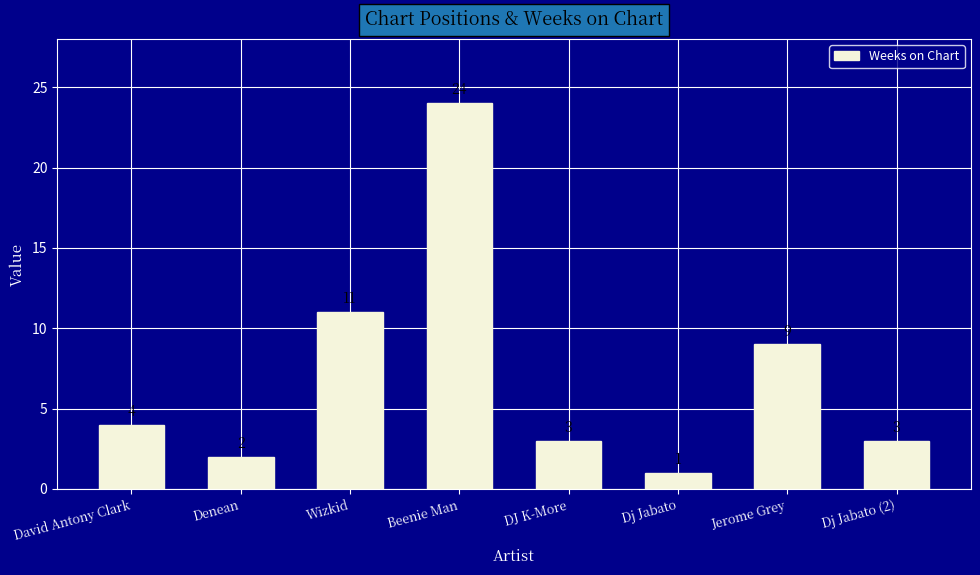

Which has a higher value, Beenie Man or Dj Jabato?

Beenie Man